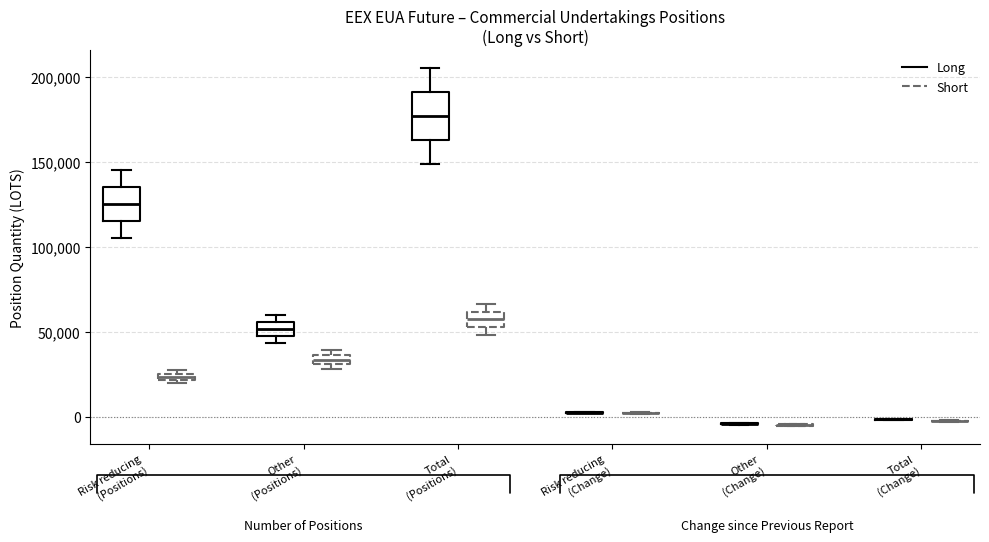

Which box is the tallest, from its lower edge to its upper edge?

Total (Positions) (Long)